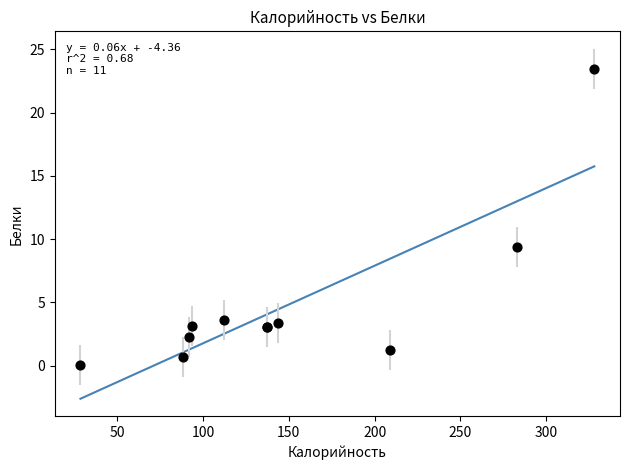

What Y value in the scatter plot is closest to 11?

9.4